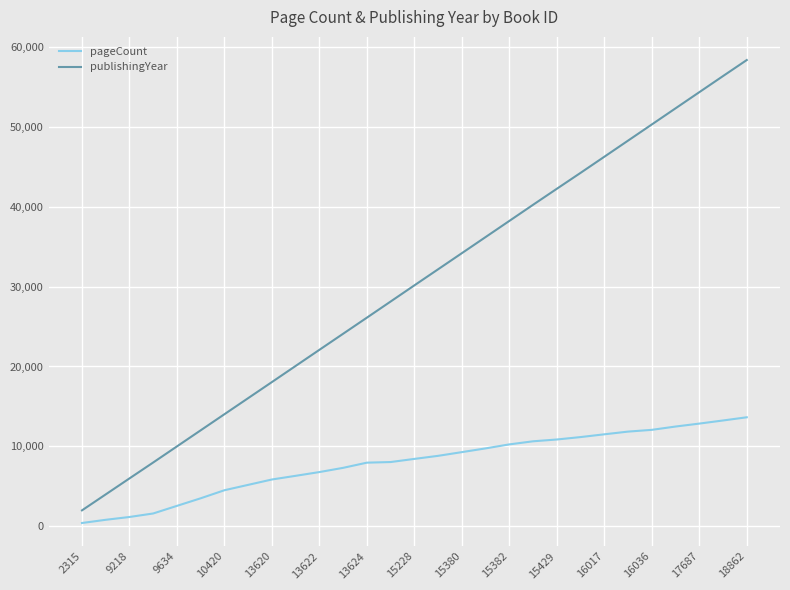

Rank the series by their average value, from lowest to highest.

pageCount, publishingYear